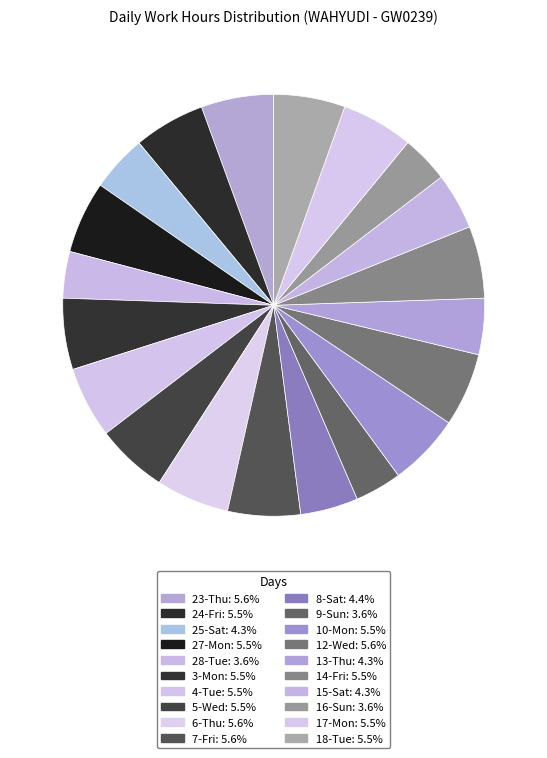

Count the number of slices in the pie.

20